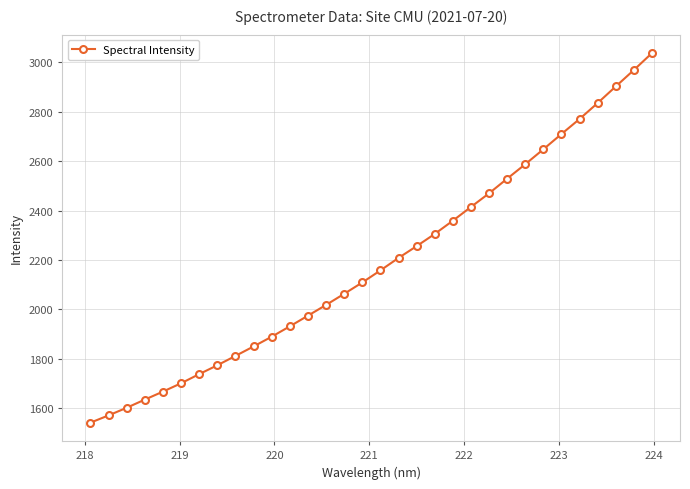

What is the sum of all values?

70030.0